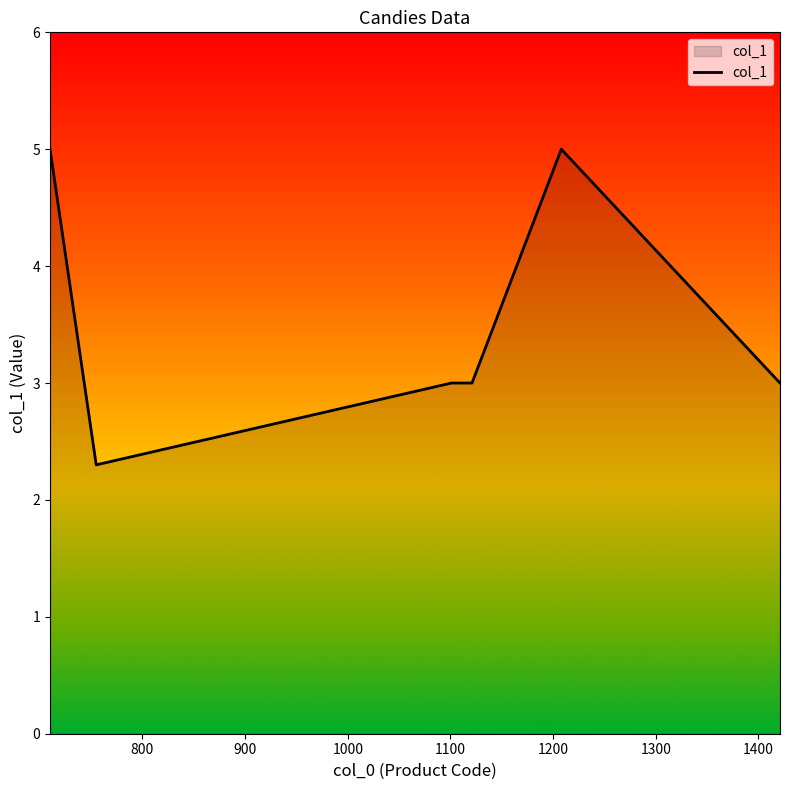

What is the difference between the second highest and minimum values?

2.7